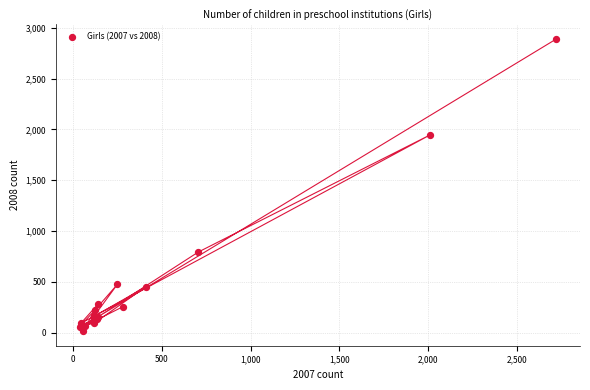

What Y value in the scatter plot is closest to 1451?

1947